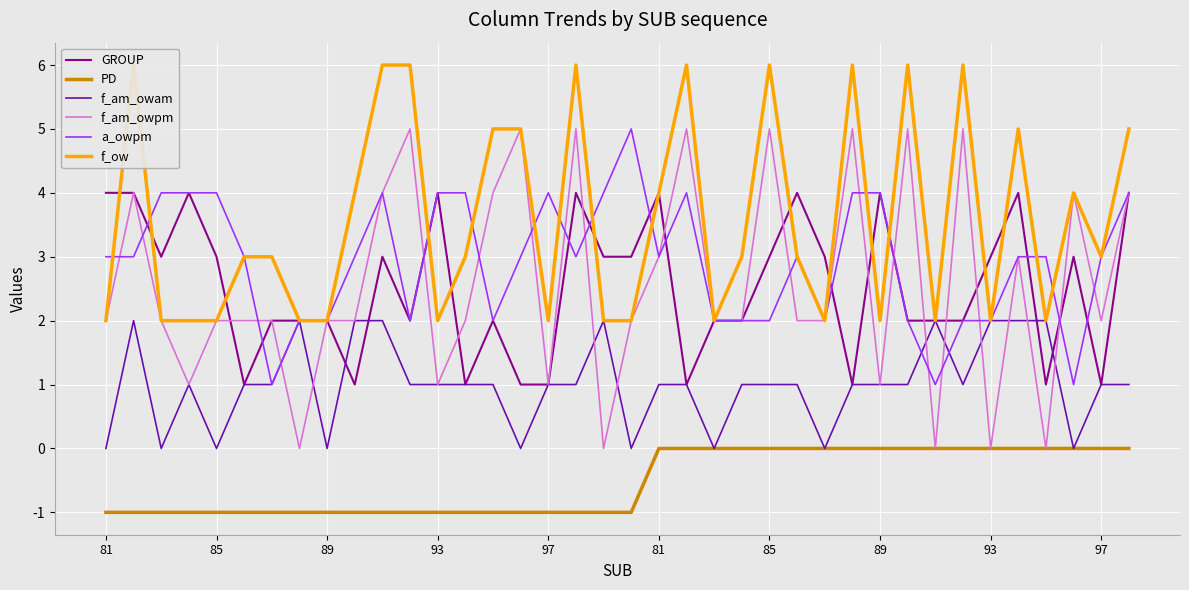

Rank the series by their maximum value, from lowest to highest.

PD, f_am_owam, GROUP, f_am_owpm, a_owpm, f_ow